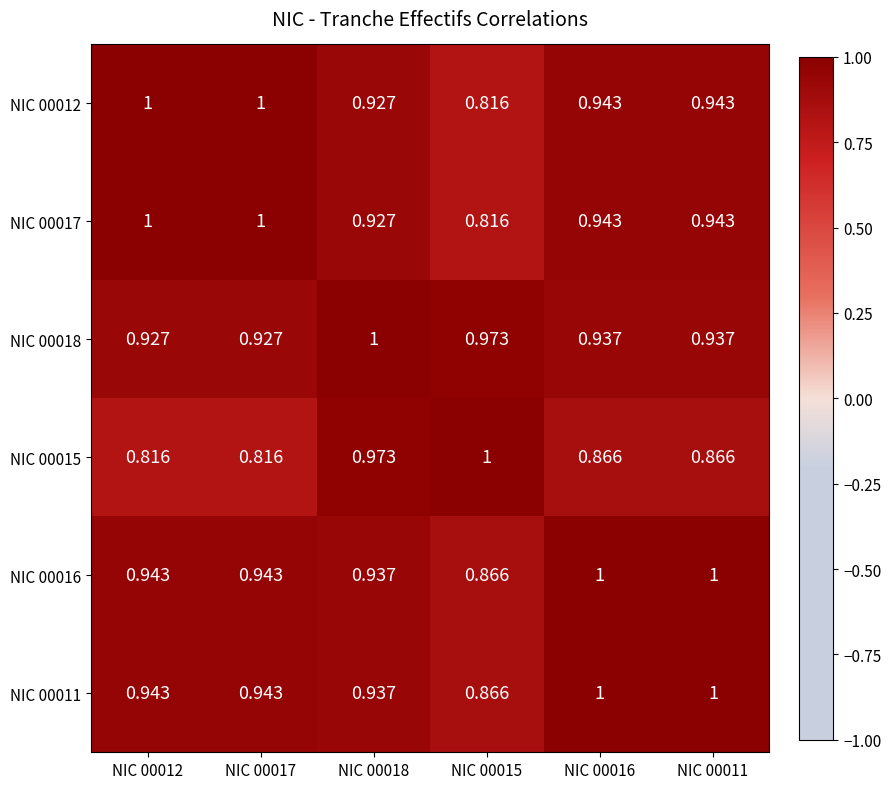

How many data points does each series have?

6